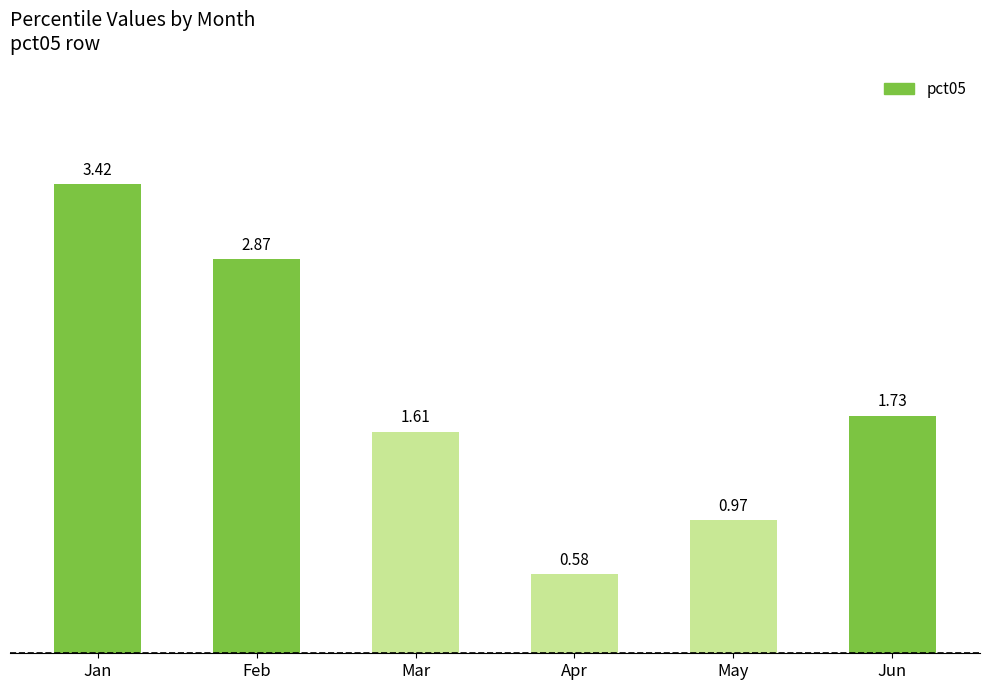

How many categories are shown in the chart?

6